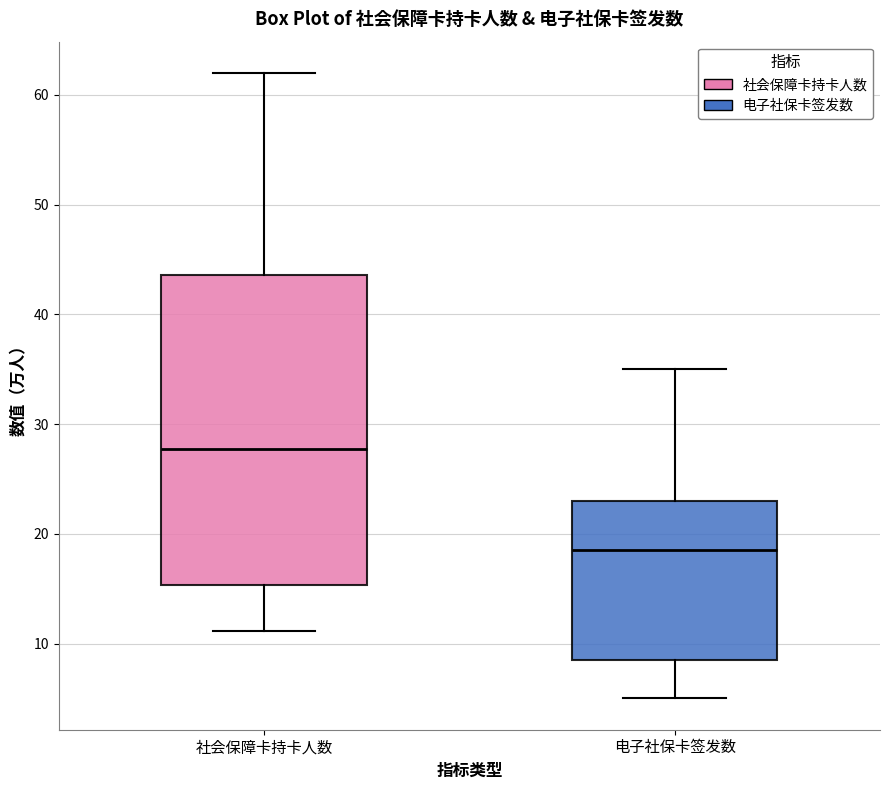

Which box has the highest median line?

社会保障卡持卡人数